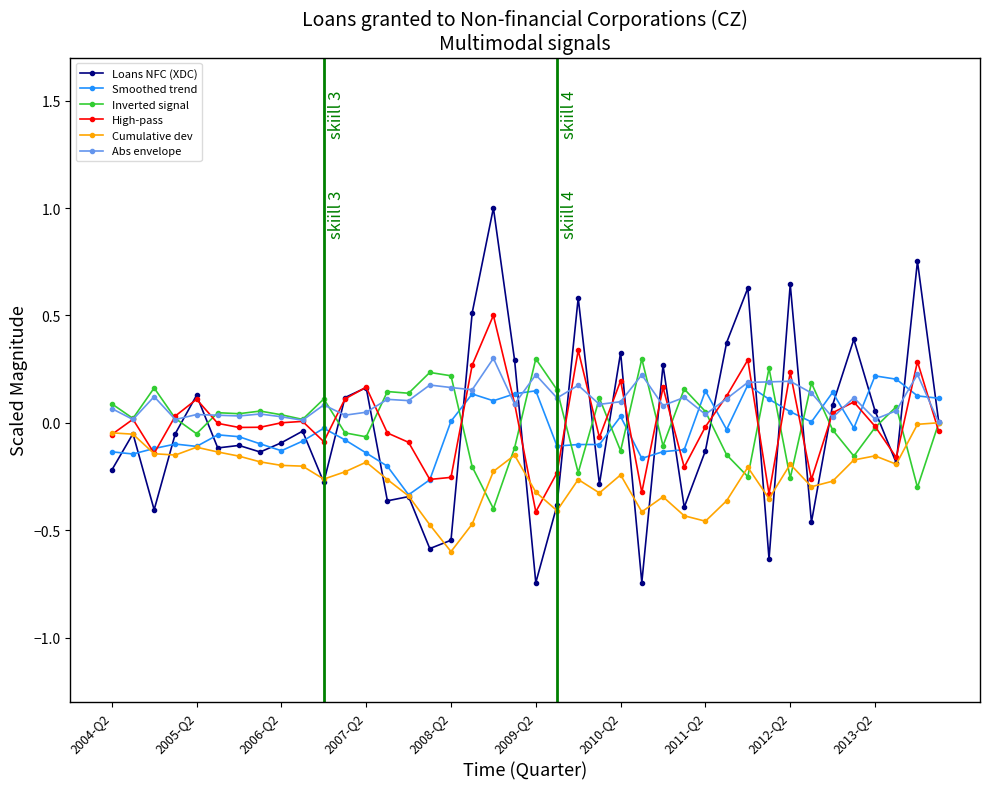

Which series has the widest spread of values?

Loans NFC (XDC)